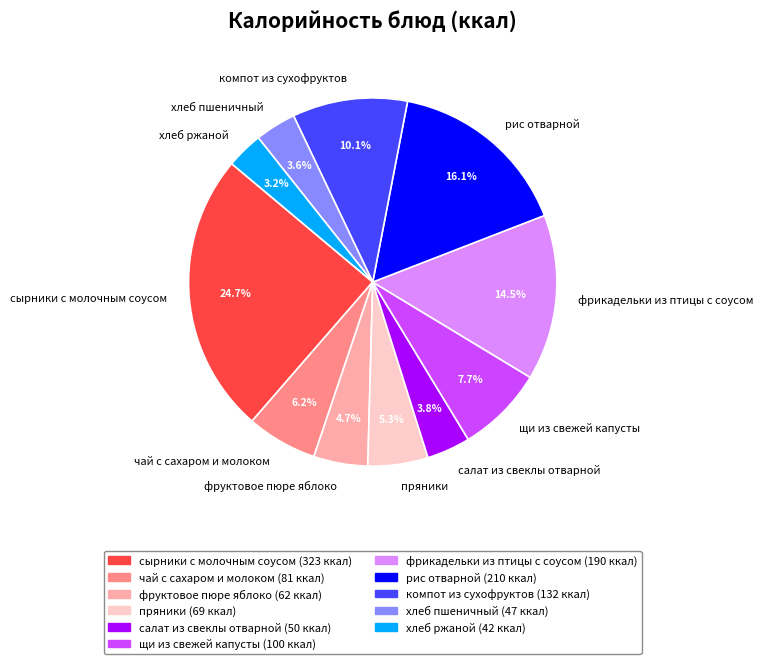

Does фрикадельки из птицы с соусом represent more than half of the total?

No